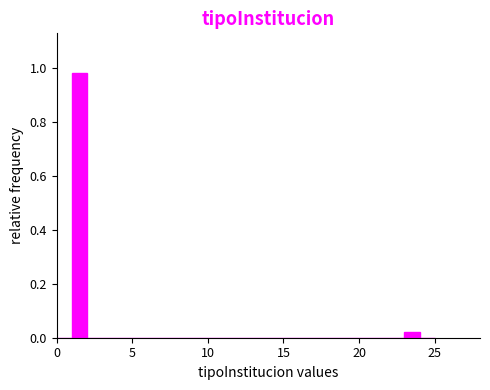

Around what value on the x-axis is the tallest bar? Give the approximate position of its centre, as read against the axis.

1.5